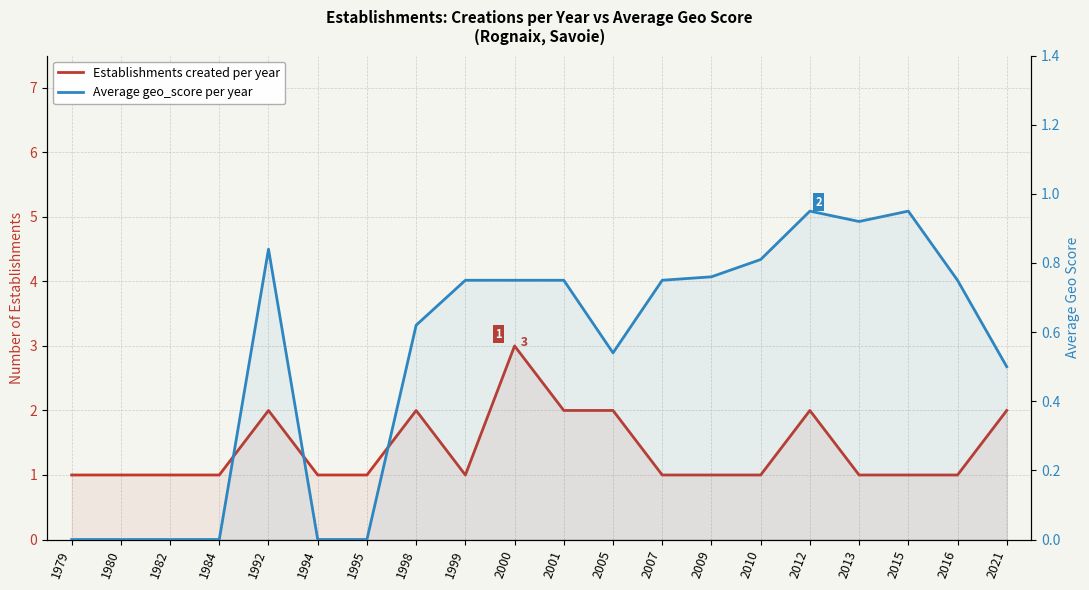

What is the difference between the Average geo_score per year values at 2007 and 2012?

0.2